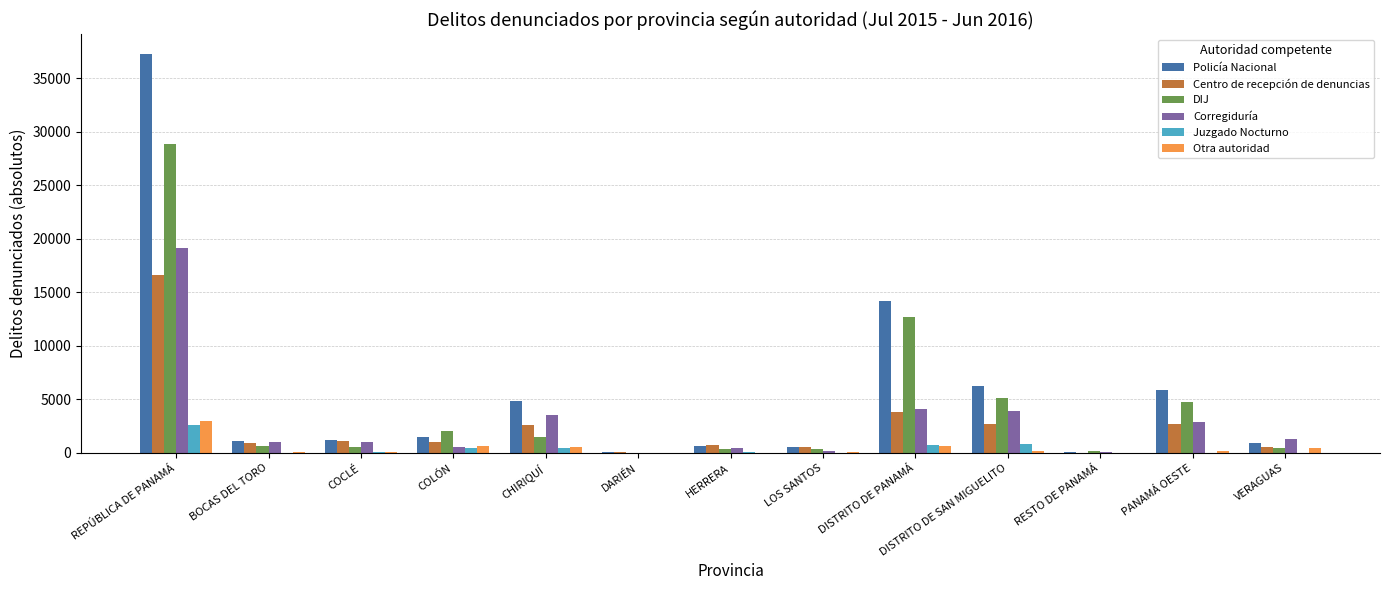

Does the chart contain stacked bars?

No